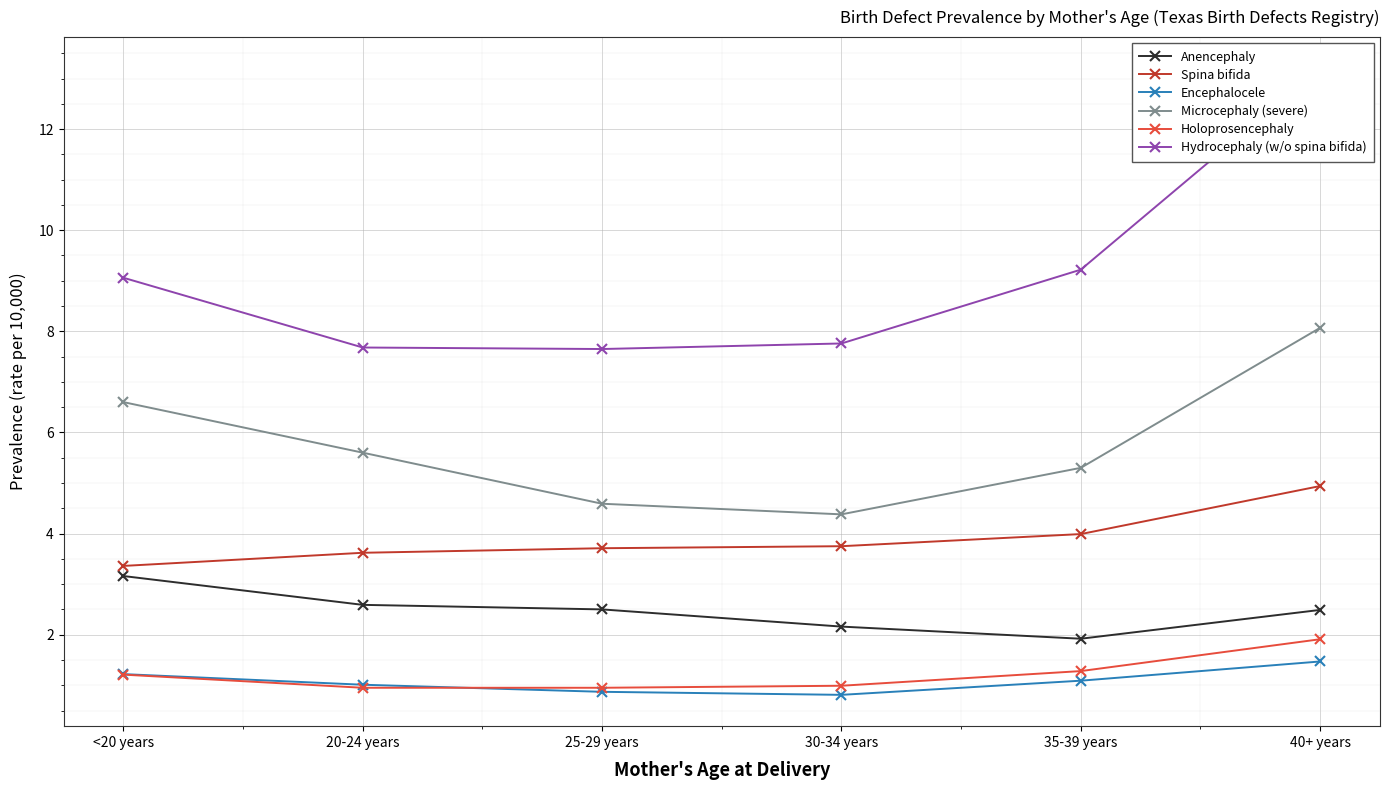

Which series has the widest spread of values?

Hydrocephaly (w/o spina bifida)